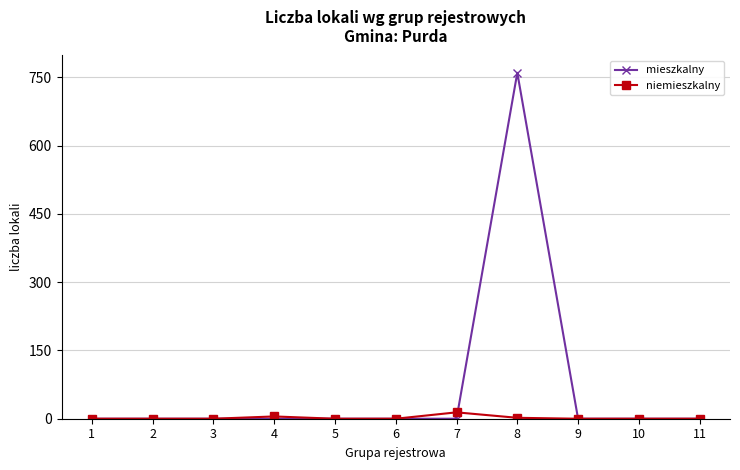

At which category is the sum across all series the highest?

8